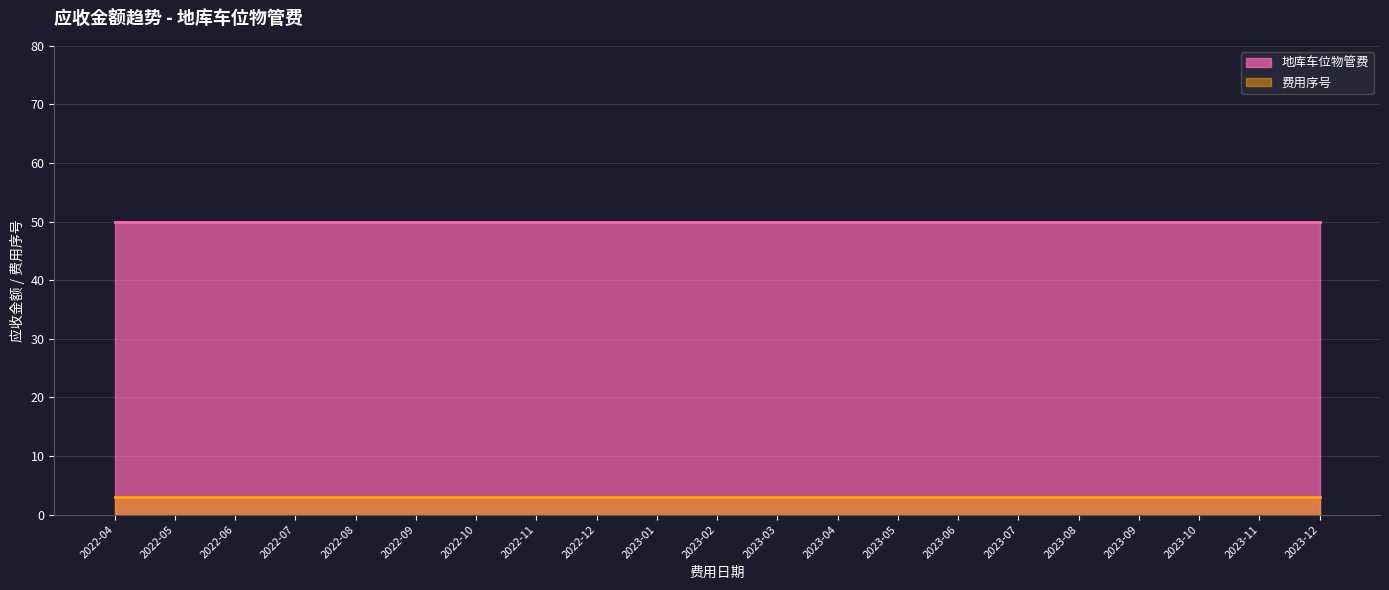

At which label does 地库车位物管费 reach its peak?

2022-04